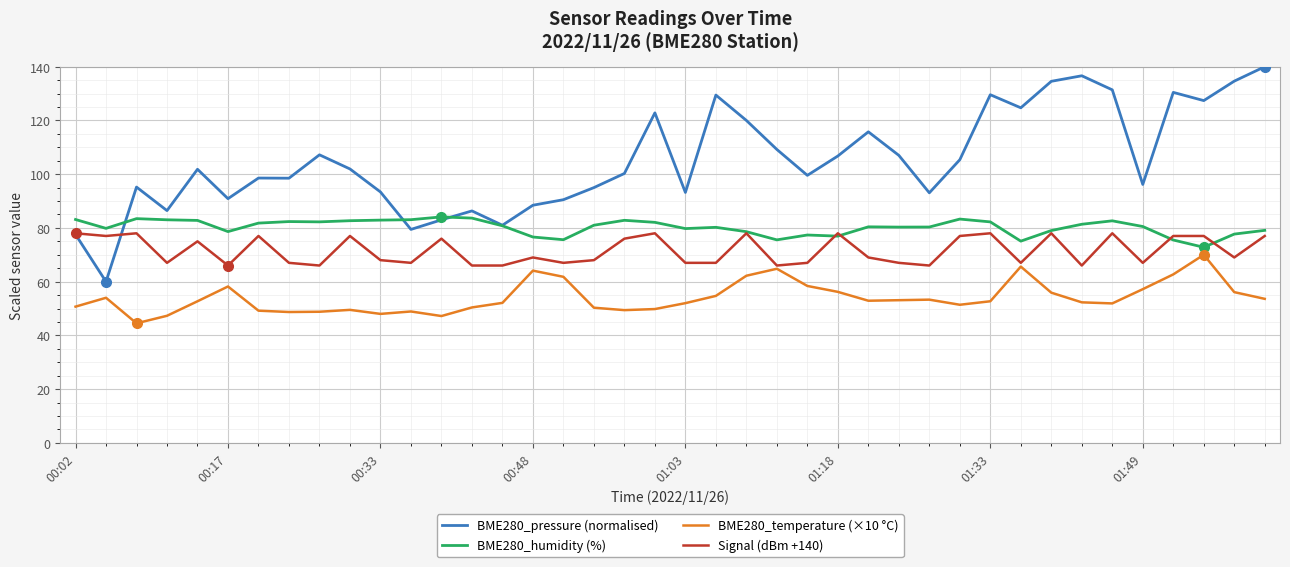

True or false: Signal (dBm +140) has more than 0 interior local peaks.

True